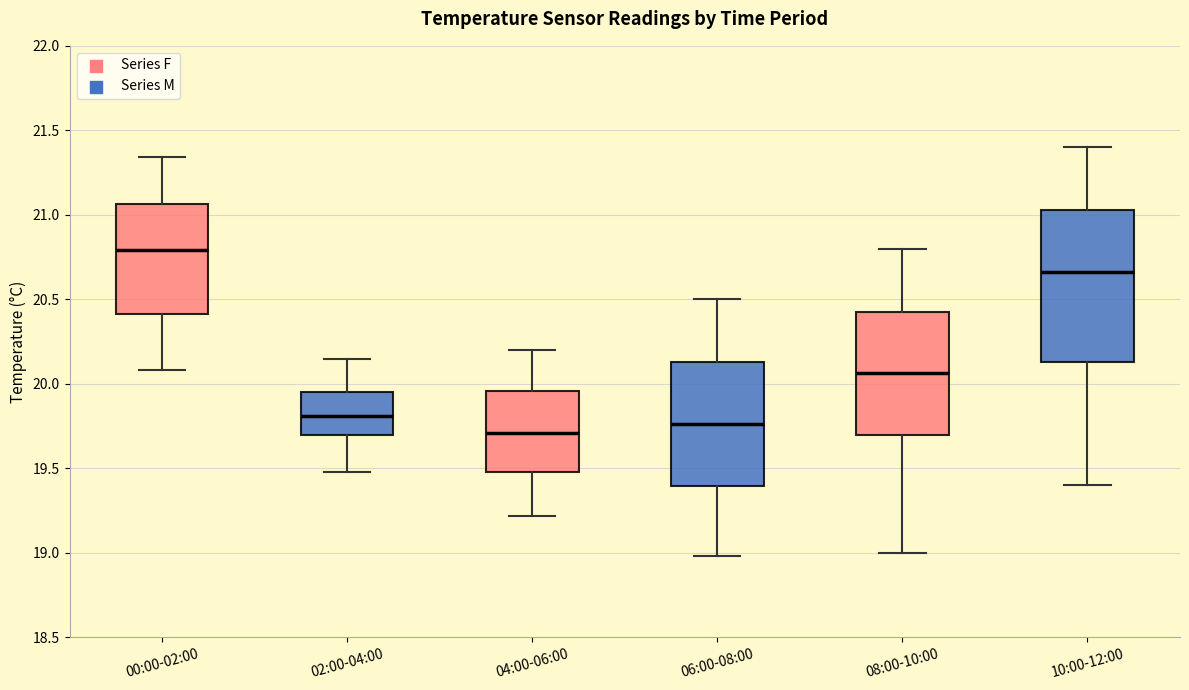

Comparing the boxes themselves (not the whiskers), which one is the tallest?

10:00-12:00